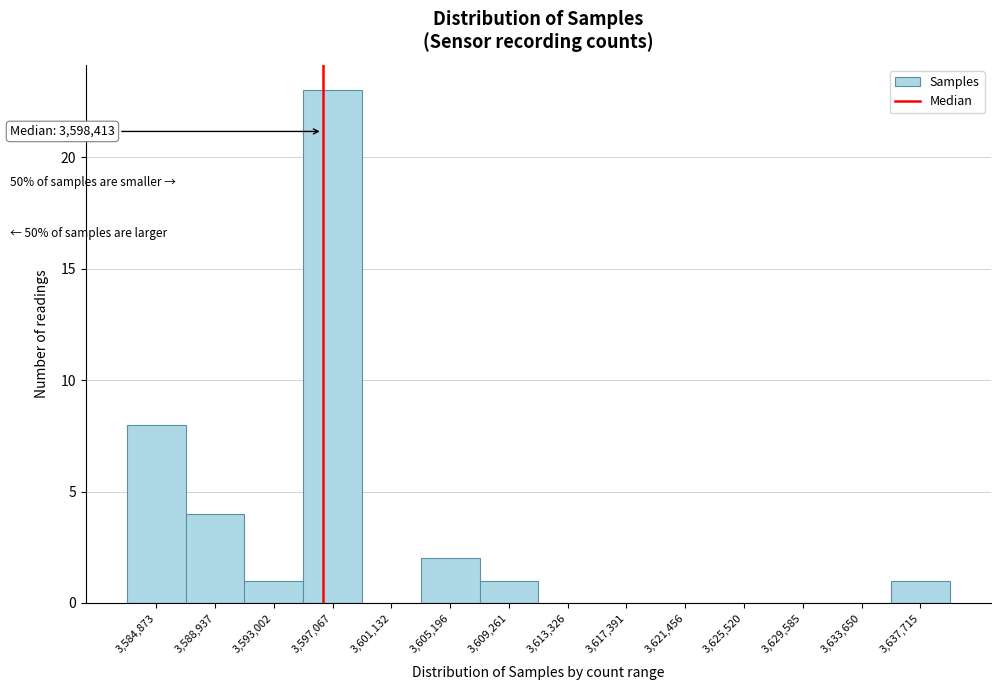

Reading left to right, list all the values displayed in this chart.

3,584,873=8	3,588,937=4	3,593,002=1	3,597,067=23	3,601,132=0	3,605,196=2	3,609,261=1	3,613,326=0	3,617,391=0	3,621,456=0	3,625,520=0	3,629,585=0	3,633,650=0	3,637,715=1